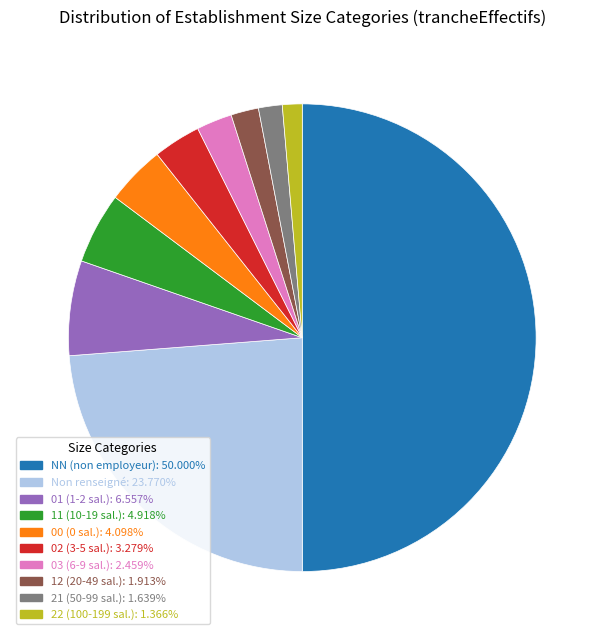

Rank the categories by value from lowest to highest.

22, 21, 12, 03, 02, 00, 11, 01, , NN